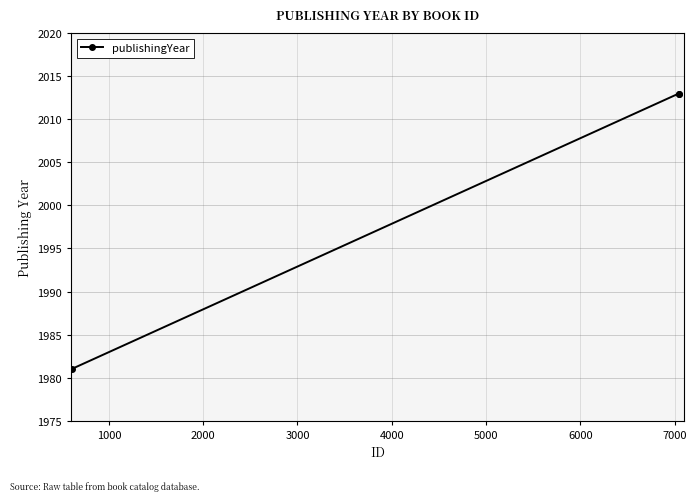

What is the difference between the maximum and minimum values?

32